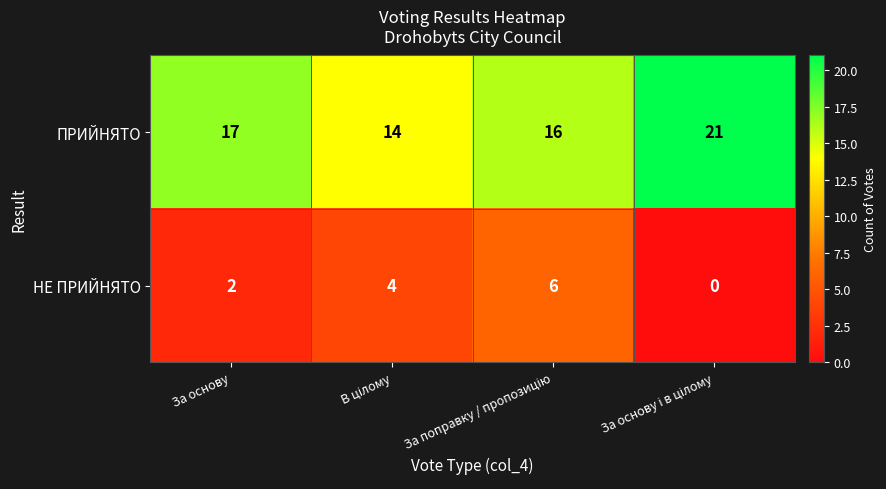

How many data points does each series have?

4